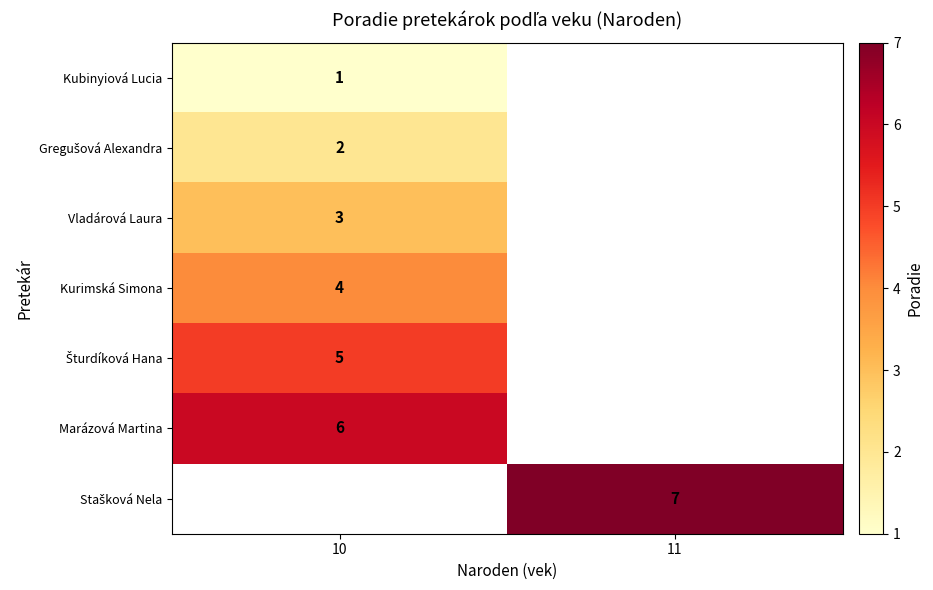

What is the approximate value of Vladárová Laura at 10?

3.0